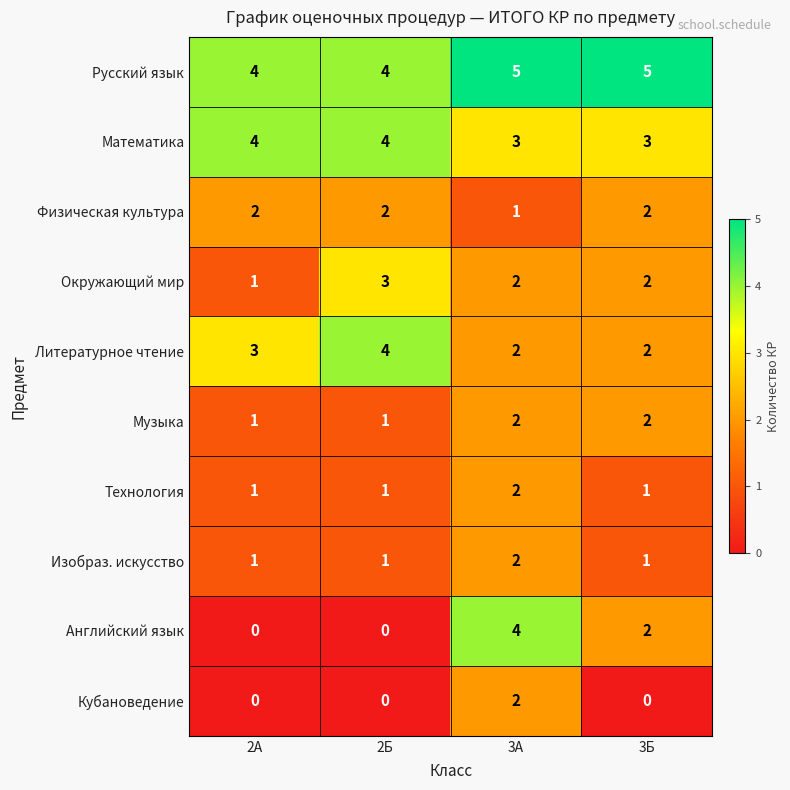

True or false: Музыка has a value of 1 at 2Б.

True